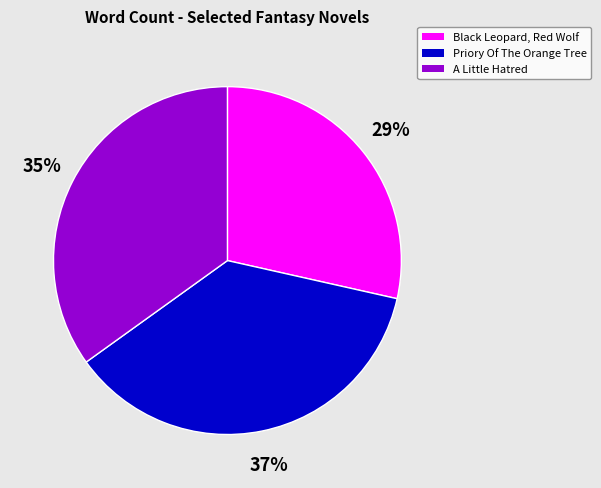

To the nearest percent, what percentage of the pie is Black Leopard, Red Wolf?

29%